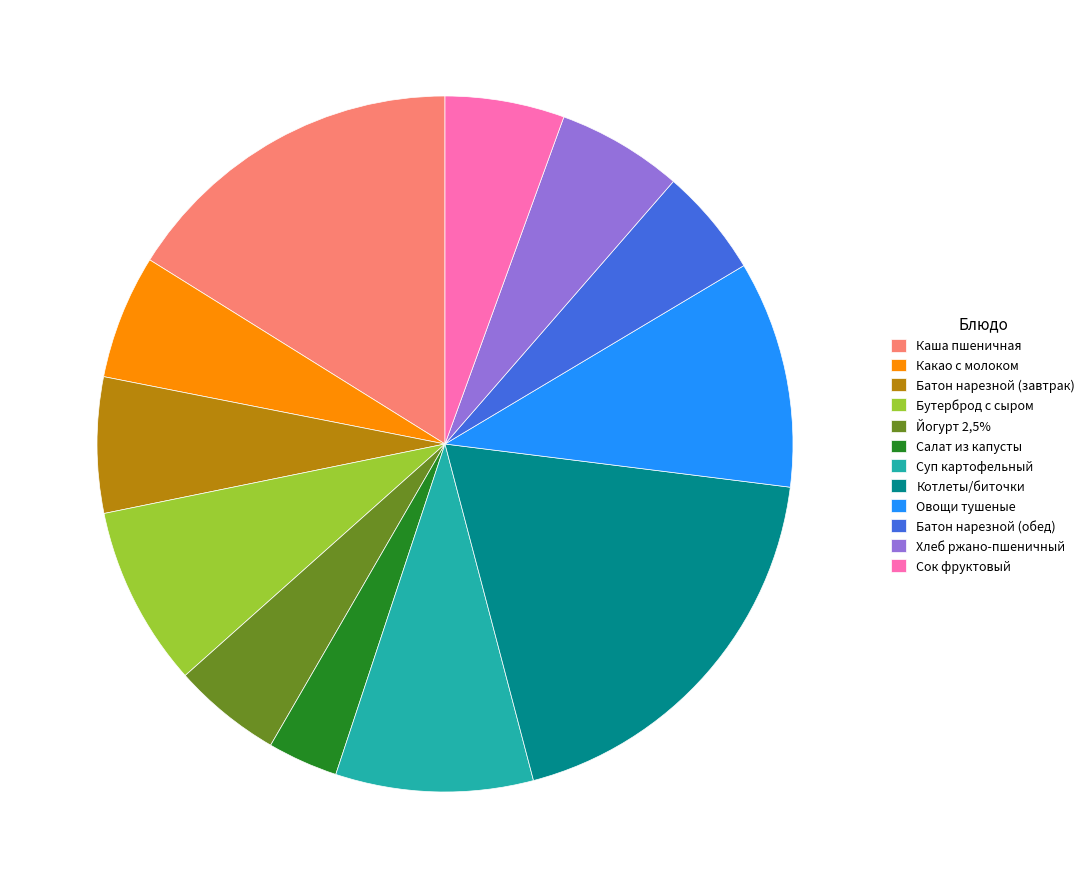

Is the sum of Батон нарезной (обед) and Каша пшеничная greater than half?

No